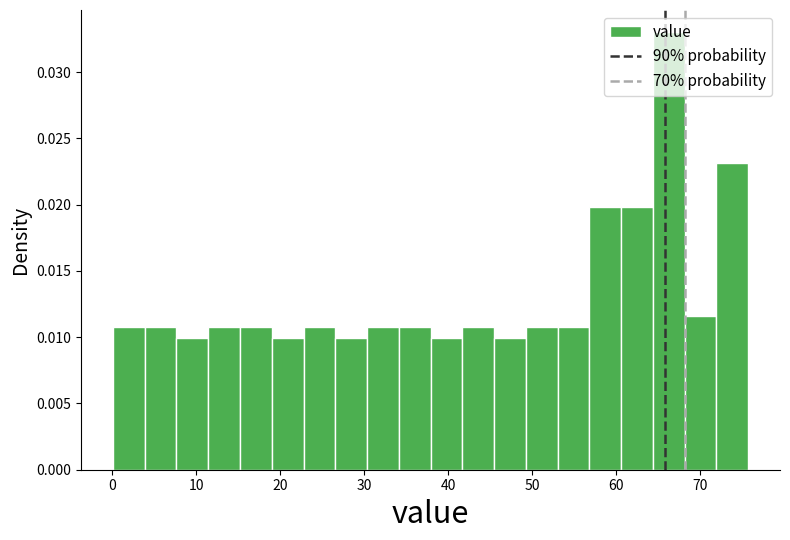

Around what value on the x-axis is the tallest bar? Give the approximate position of its centre, as read against the axis.

66